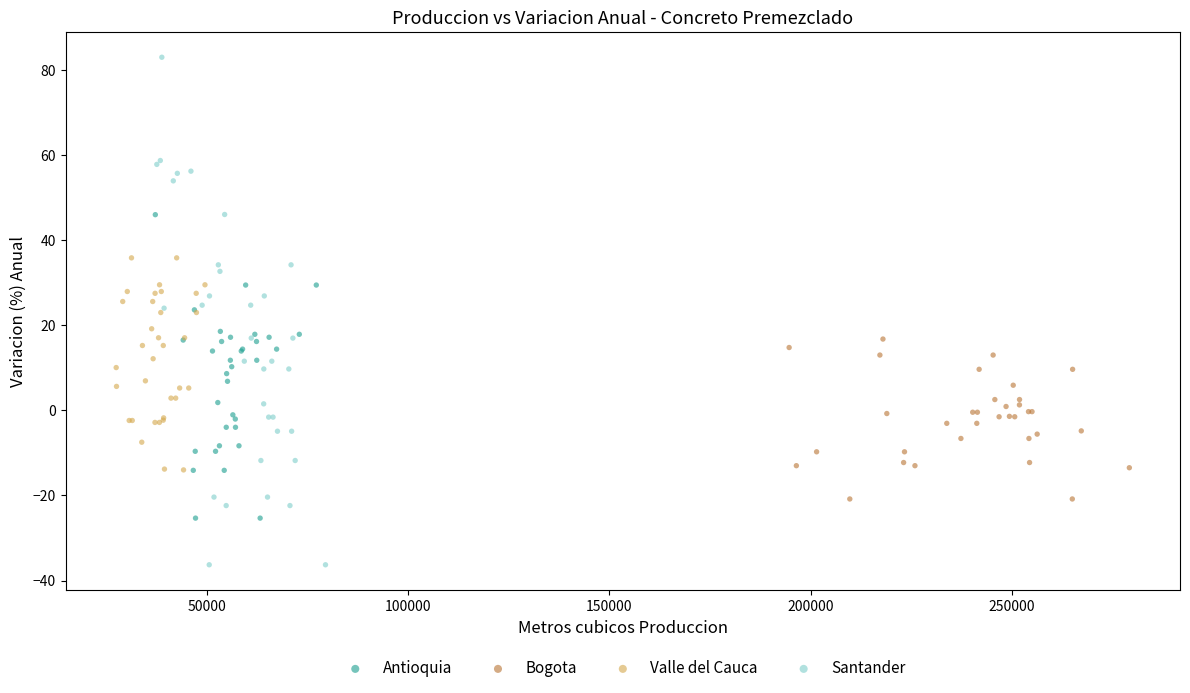

Which series has the largest Y range (max minus min)?

Santander